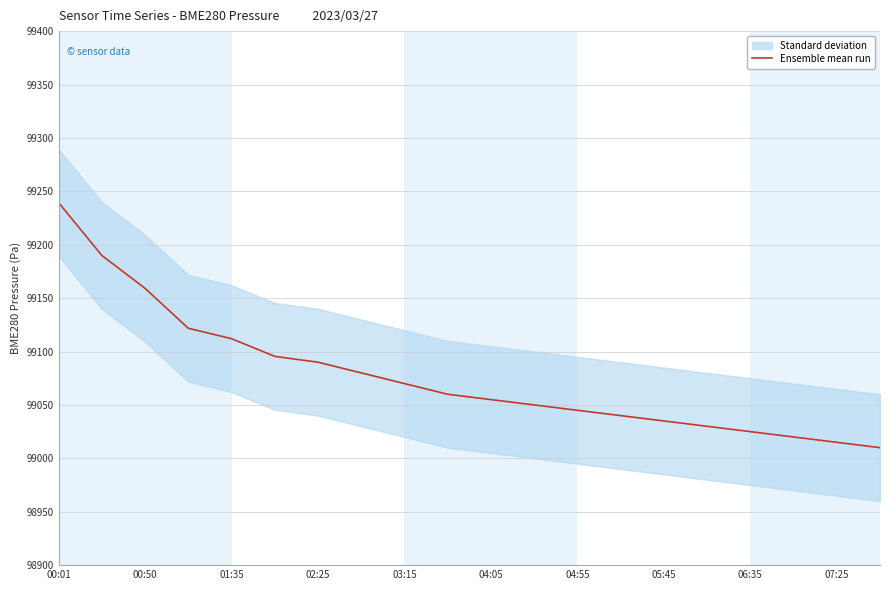

True or false: the data shows 40845.6 at 11.

False